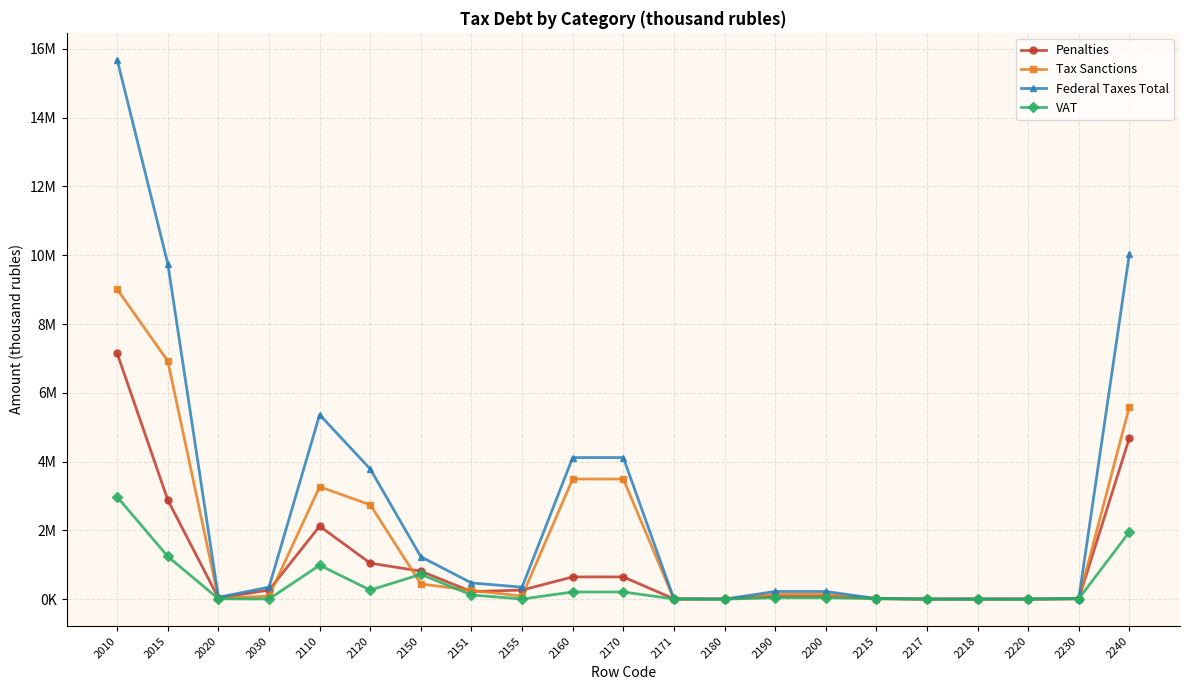

At 2015, list the series in order from smallest to largest.

VAT, Penalties, Tax Sanctions, Federal Taxes Total